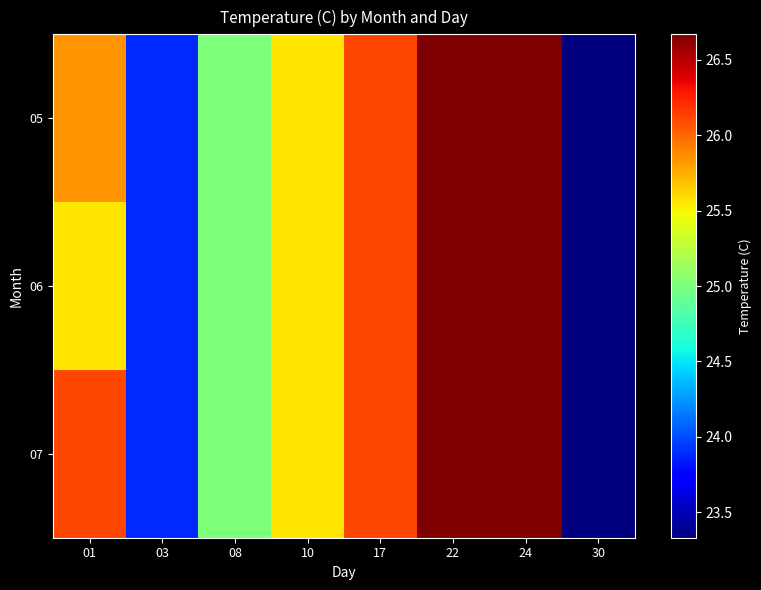

Which series changed the most between 01 and 24?

06